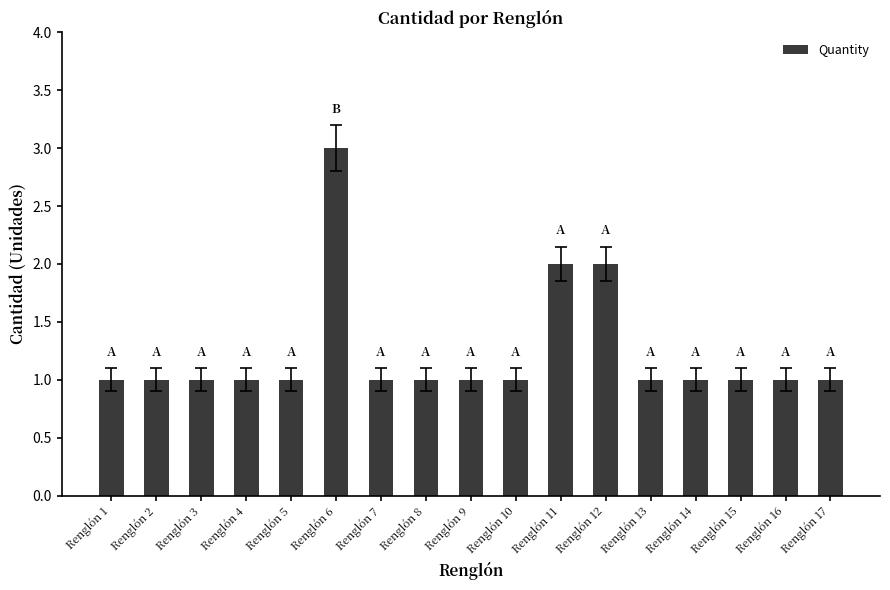

What is the sum of the values at Renglón 6 and Renglón 12?

5